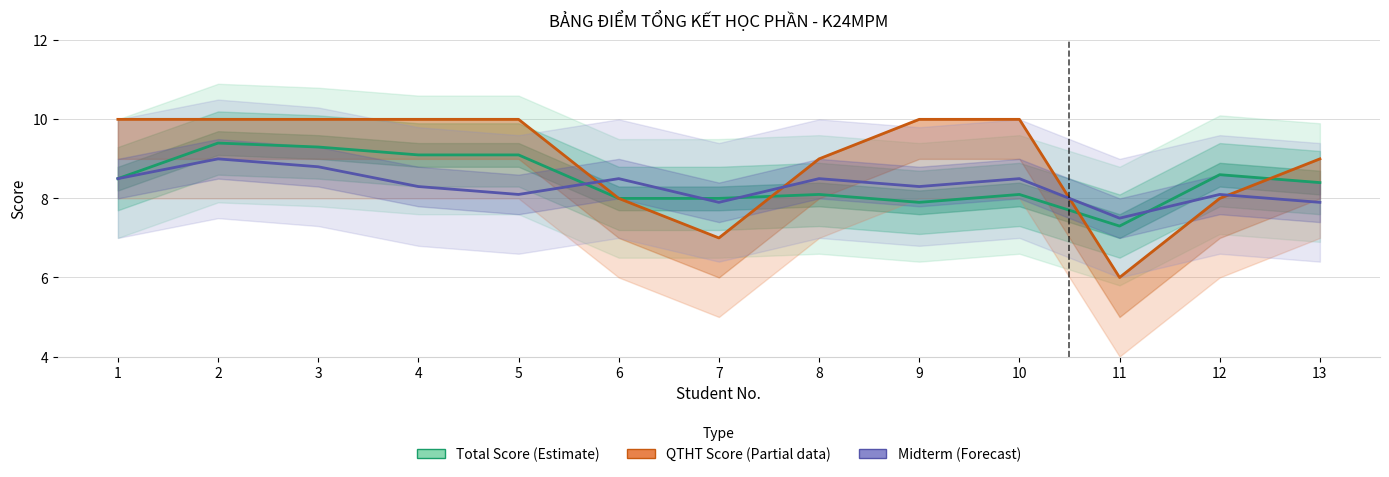

The QTHT Score (Partial) series shows 10.0 at 4. True or false?

True